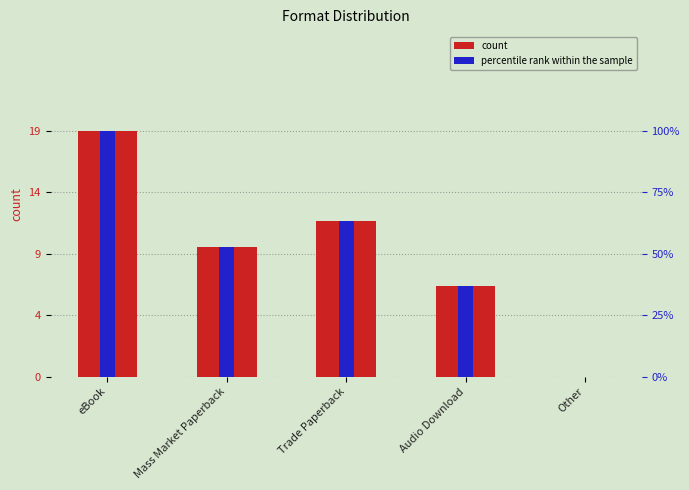

Is it true that count equals 9.6 at Audio Download?

False